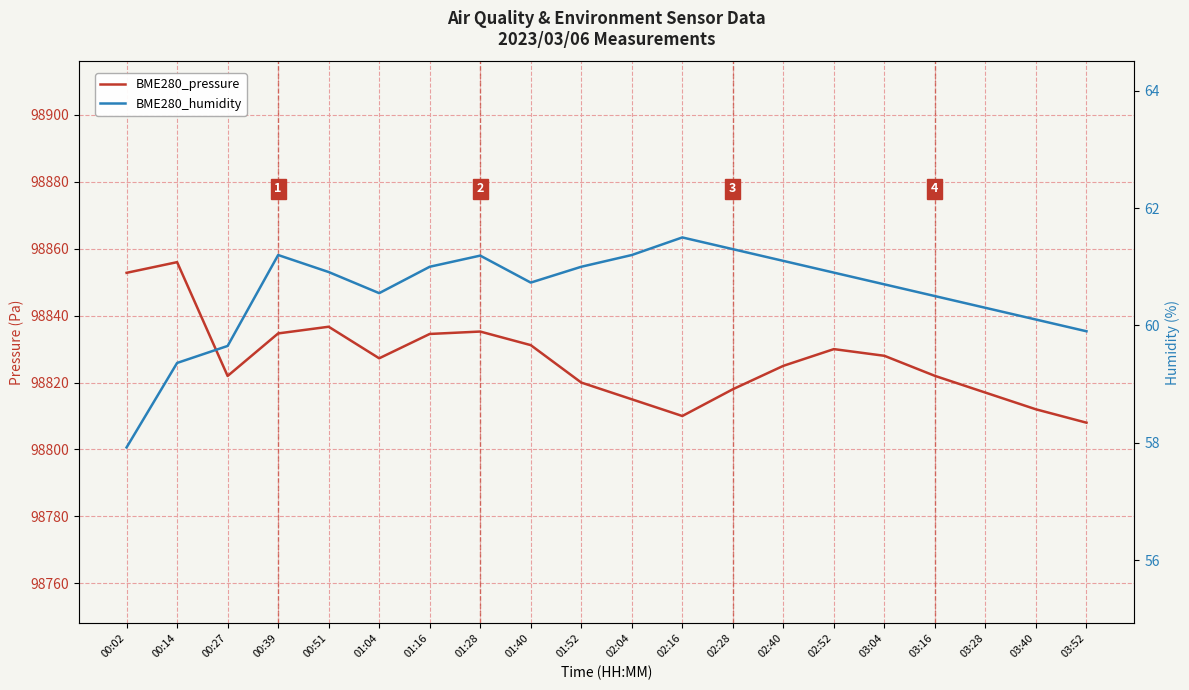

Is the value of BME280_pressure at 02:40 greater than the value of BME280_humidity at 00:02?

Yes